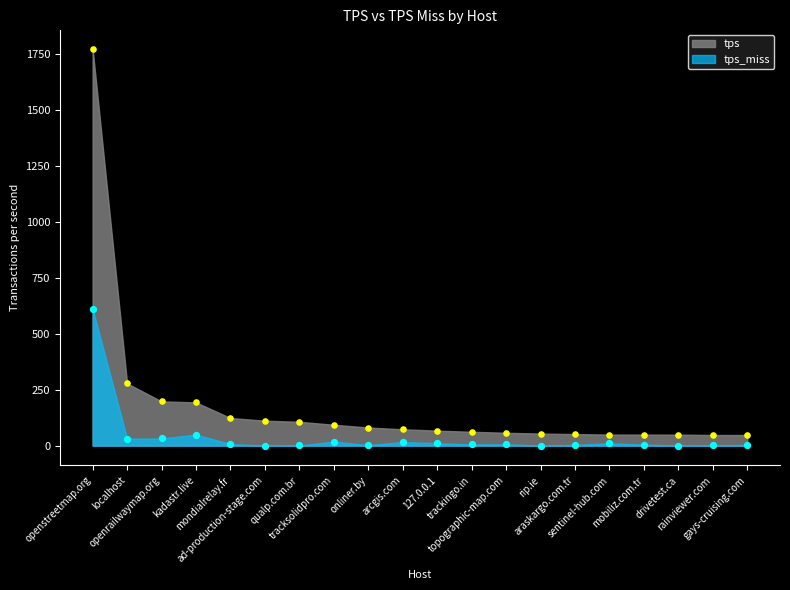

At how many categories does at least one series exceed 7?

20